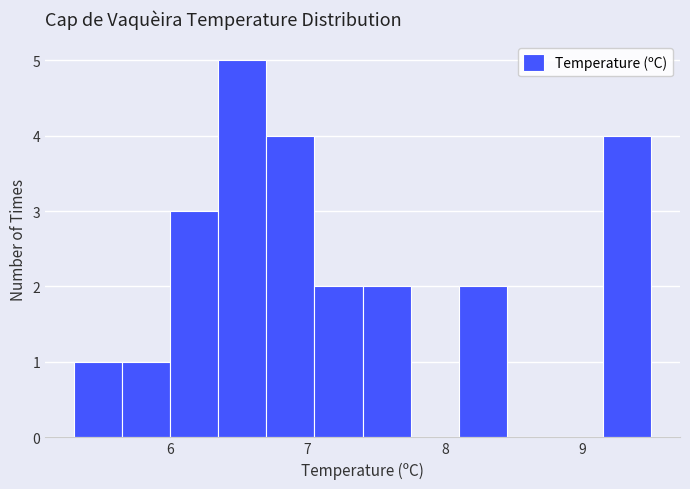

Read against the x-axis, roughly where is the centre of the tallest bar?

6.5